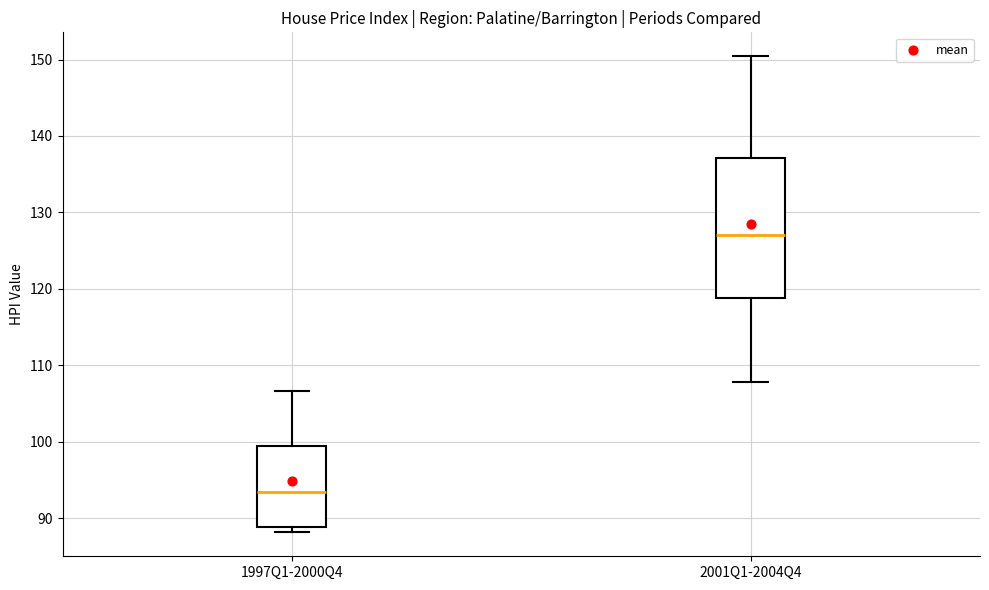

Where does the median line of the box for 1997Q1-2000Q4 sit on the y-axis? The values are not printed on the chart, so give them approximately, as read against the axis.

93